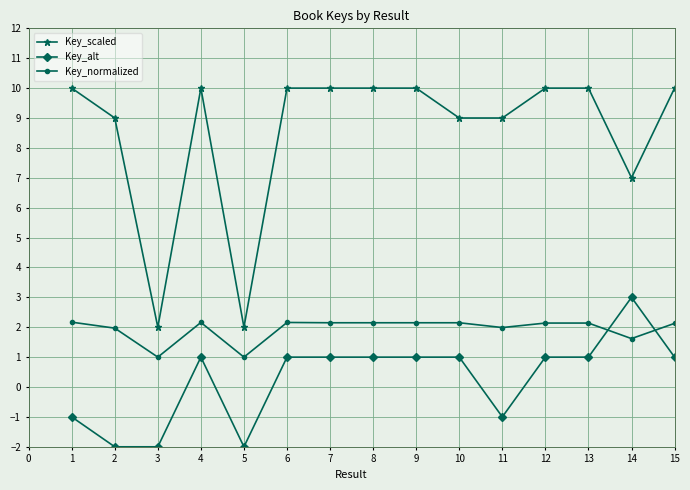

How many positive values does the Key_alt series have?

10